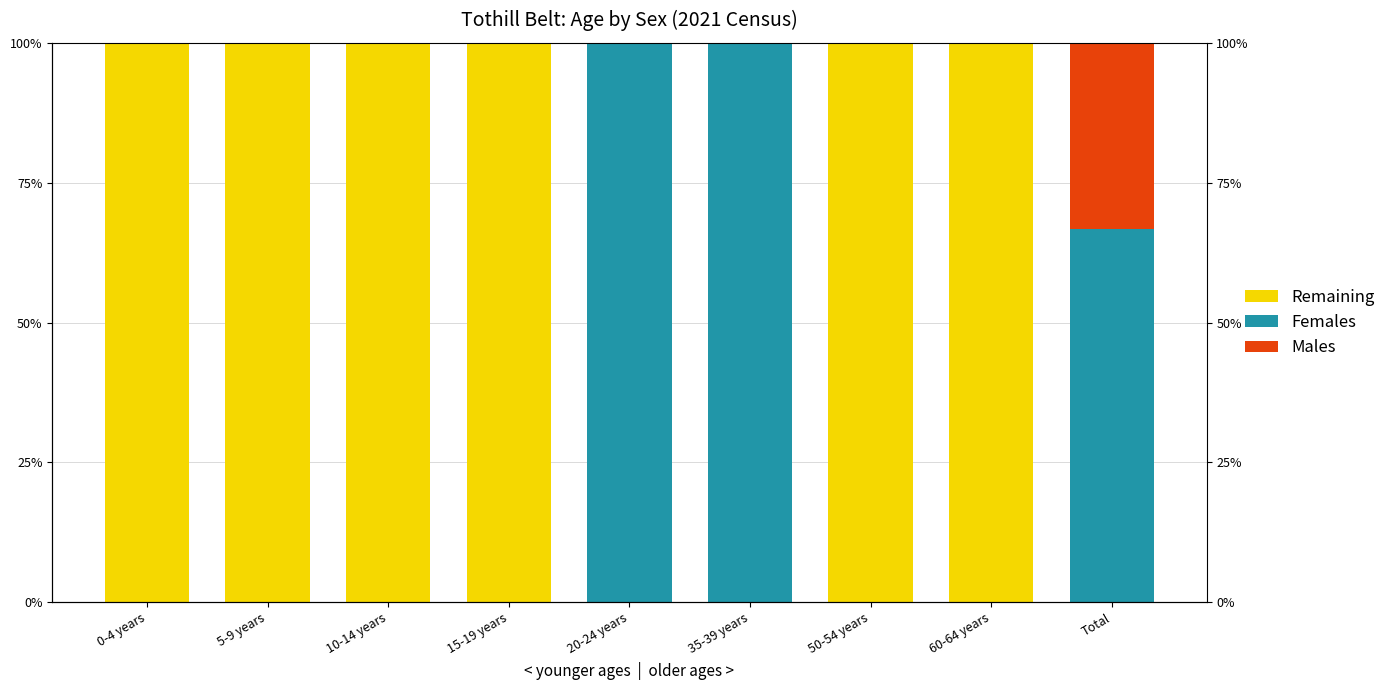

Reading left to right, transcribe all the data shown in this chart.

Remaining: 0-4 years=100.0	5-9 years=100.0	10-14 years=100.0	15-19 years=100.0	20-24 years=0.0	35-39 years=0.0	50-54 years=100.0	60-64 years=100.0	Total=0.0
Females: 0-4 years=0.0	5-9 years=0.0	10-14 years=0.0	15-19 years=0.0	20-24 years=100.0	35-39 years=100.0	50-54 years=0.0	60-64 years=0.0	Total=66.7
Males: 0-4 years=0.0	5-9 years=0.0	10-14 years=0.0	15-19 years=0.0	20-24 years=0.0	35-39 years=0.0	50-54 years=0.0	60-64 years=0.0	Total=44.4